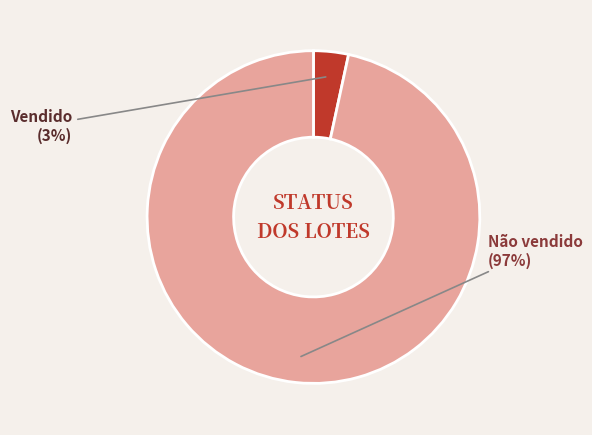

Is there a majority slice in this chart?

Yes